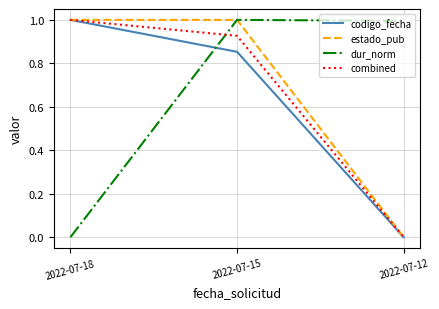

At which category is the sum across all series the highest?

2022-07-15